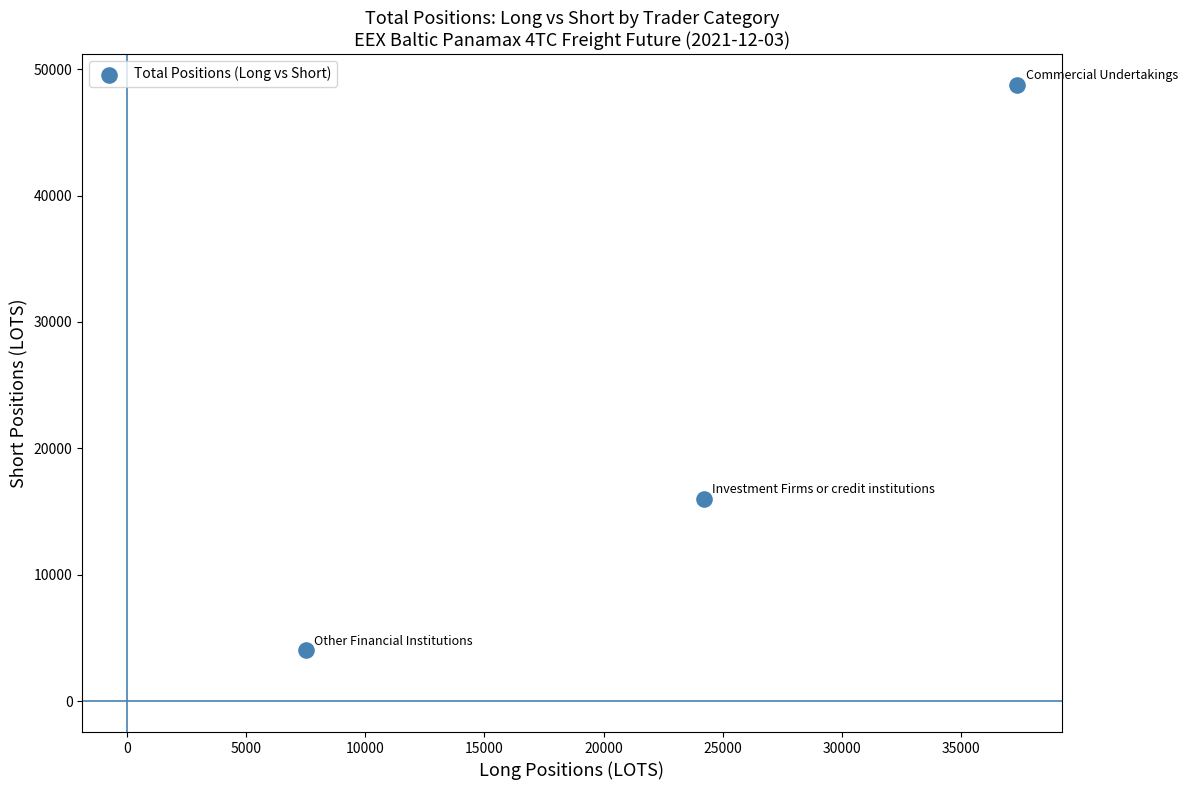

What is the range of Y values (max minus min)?

44746.2